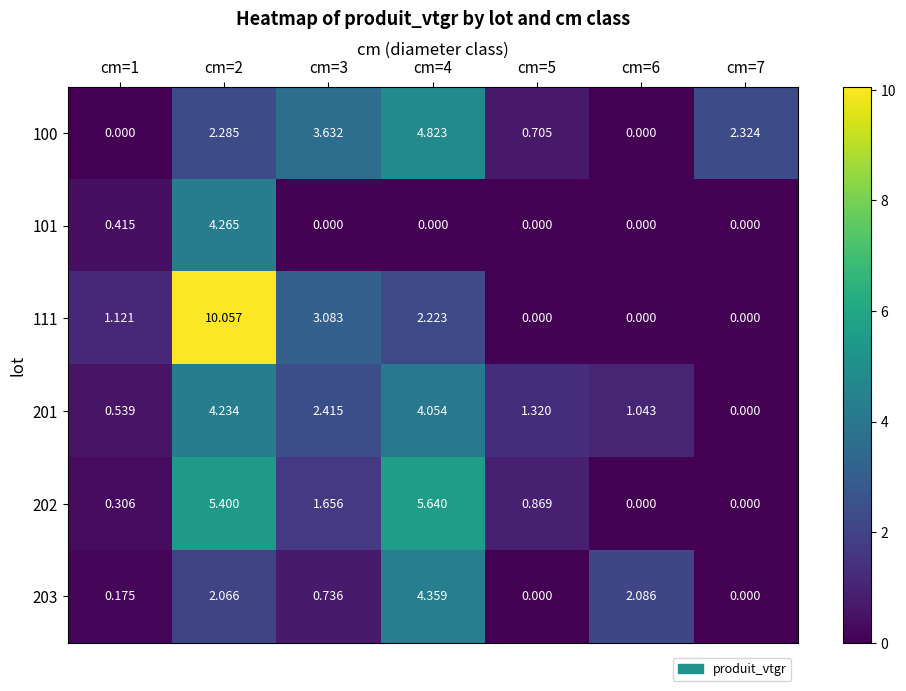

Is the value of 111 at cm=5 greater than the value of 201 at cm=1?

No